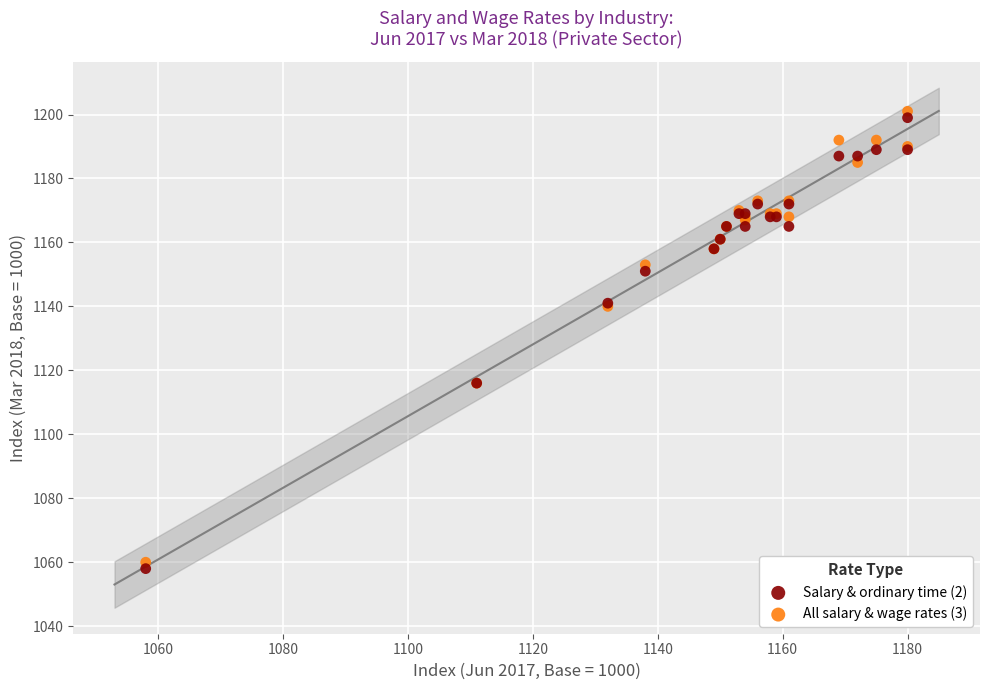

What is the X range (max minus min) for the scatter plot?

122